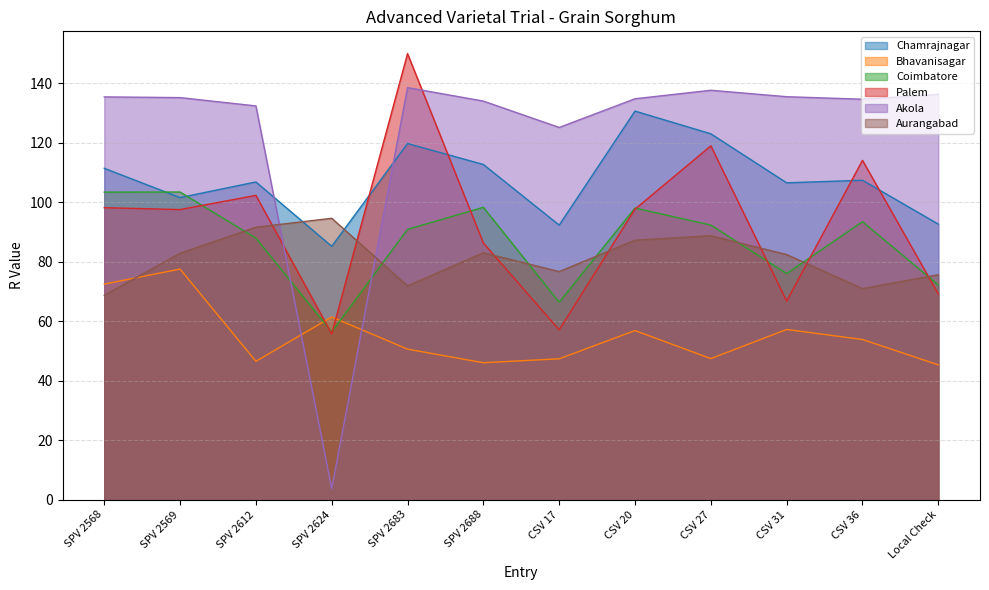

True or false: Akola has more than 0 interior local peaks.

True